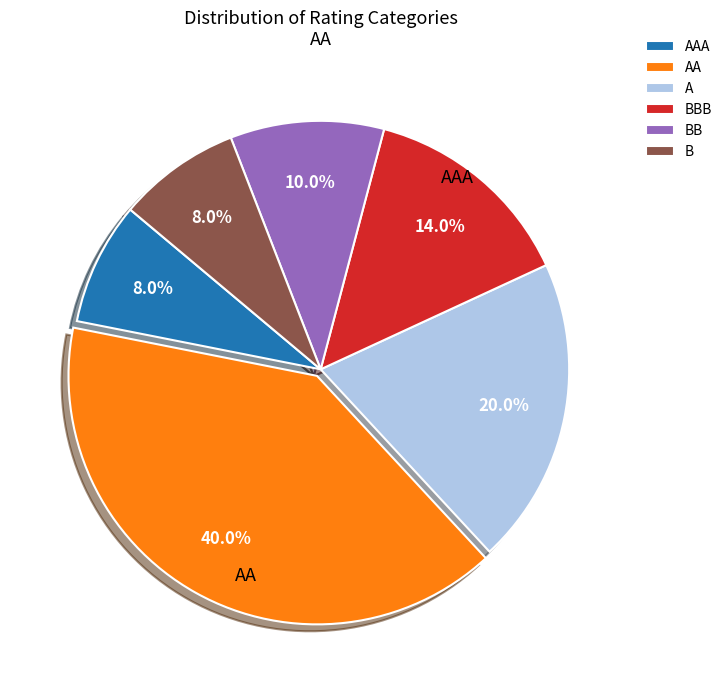

Which category has the biggest portion of the pie?

AA